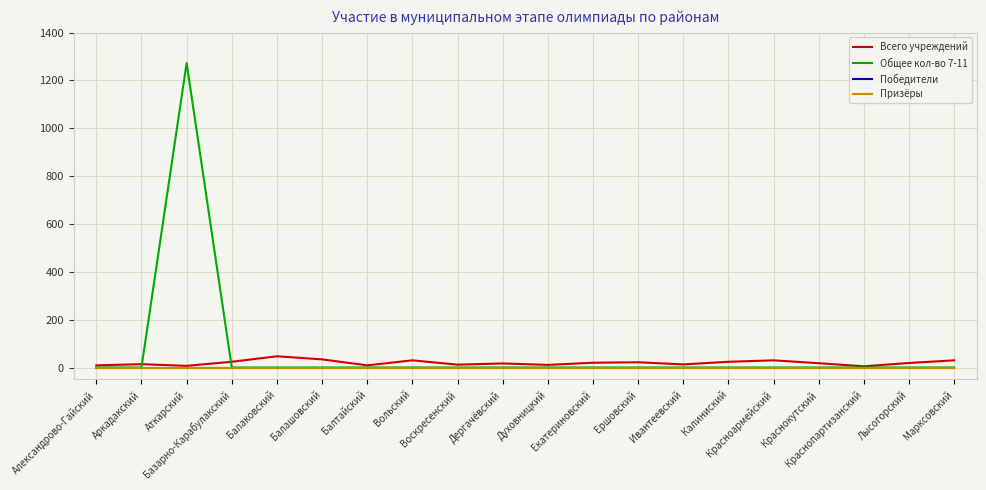

What is the maximum value shown in the chart?

1273